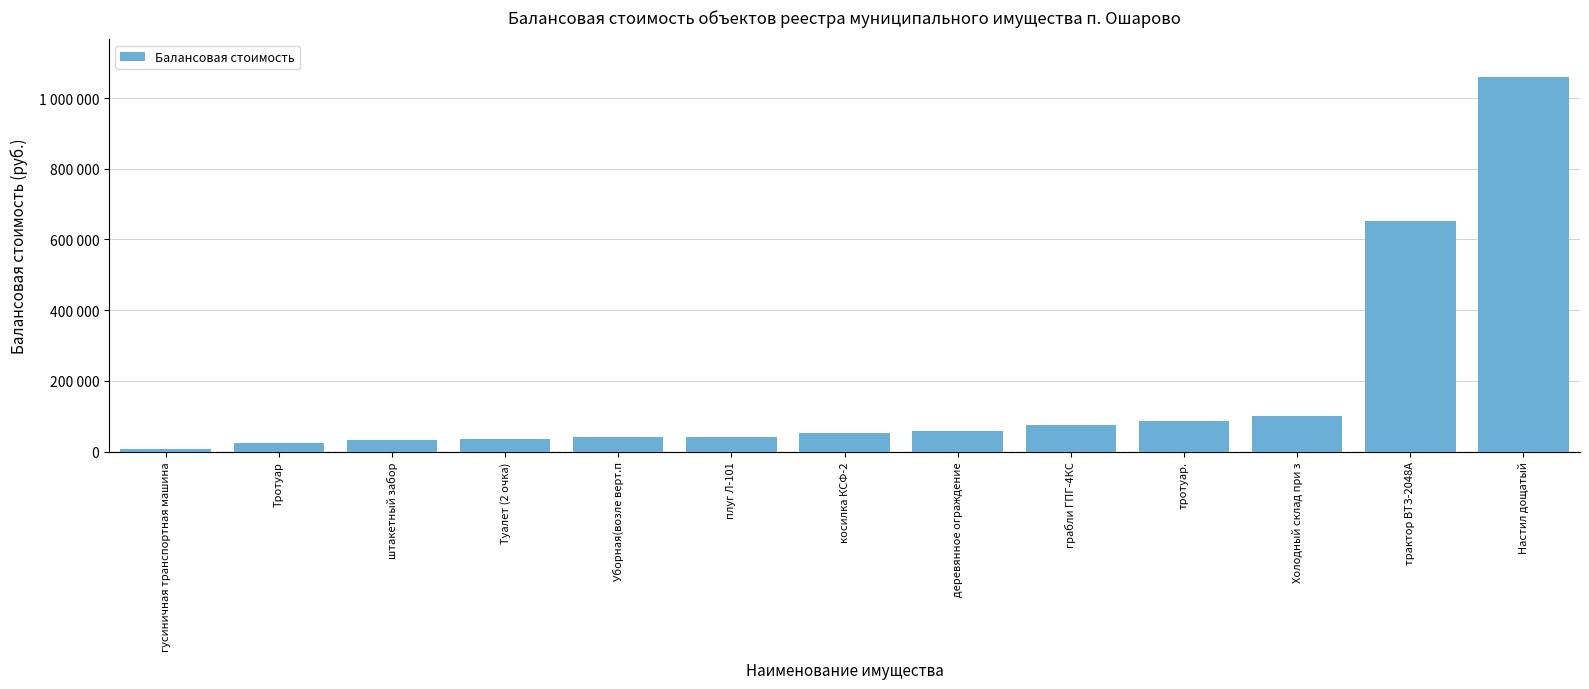

At which label does the data first exceed 53000?

деревянное ограждение